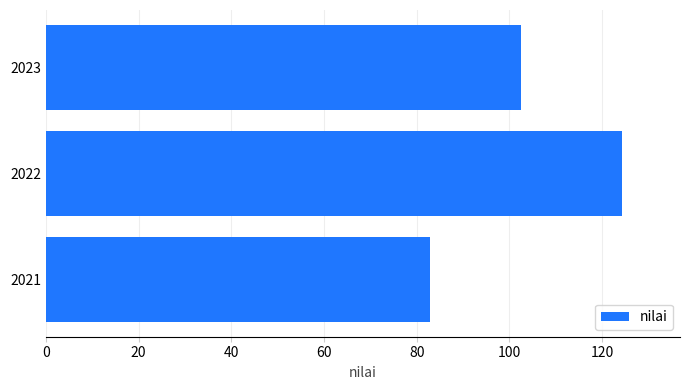

Which has a higher value, 2023 or 2022?

2022